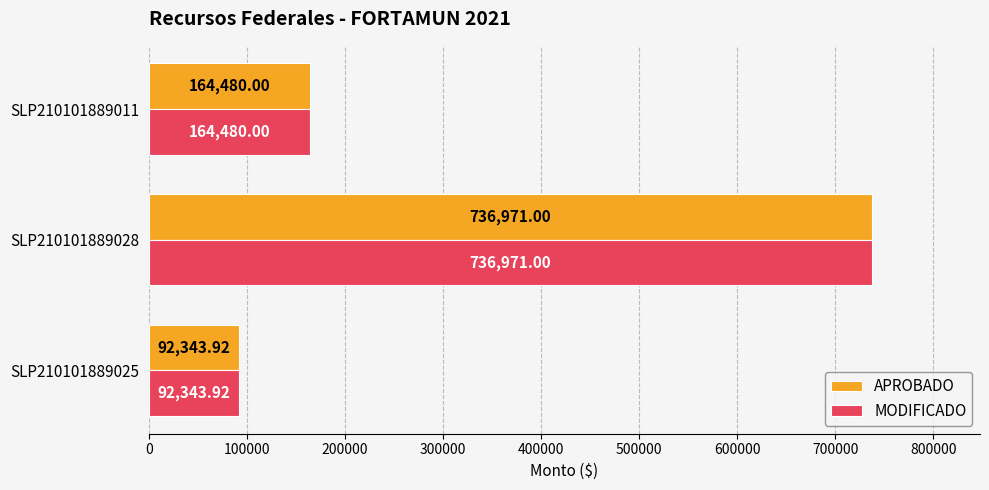

List the labels in order of APROBADO value, largest first.

SLP210101889028, SLP210101889011, SLP210101889025